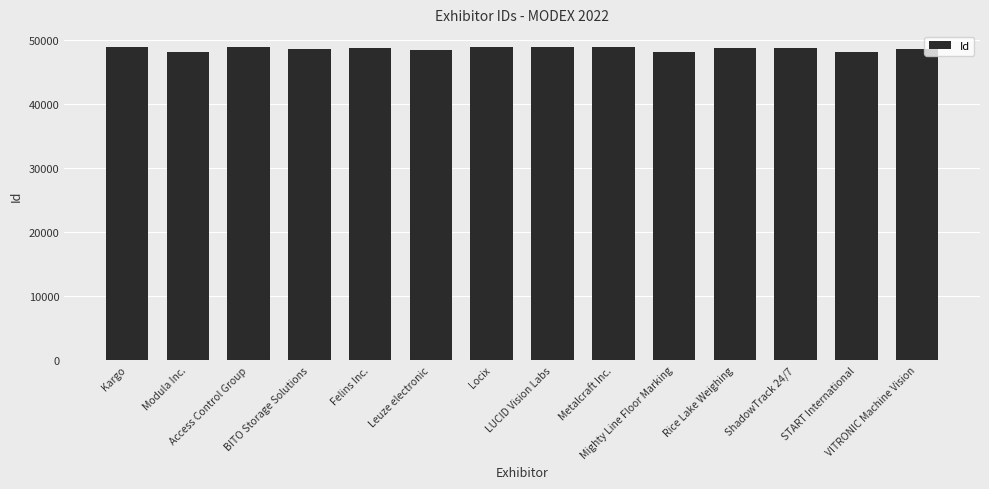

Is it true that the value at ShadowTrack 24/7 is 48703?

True